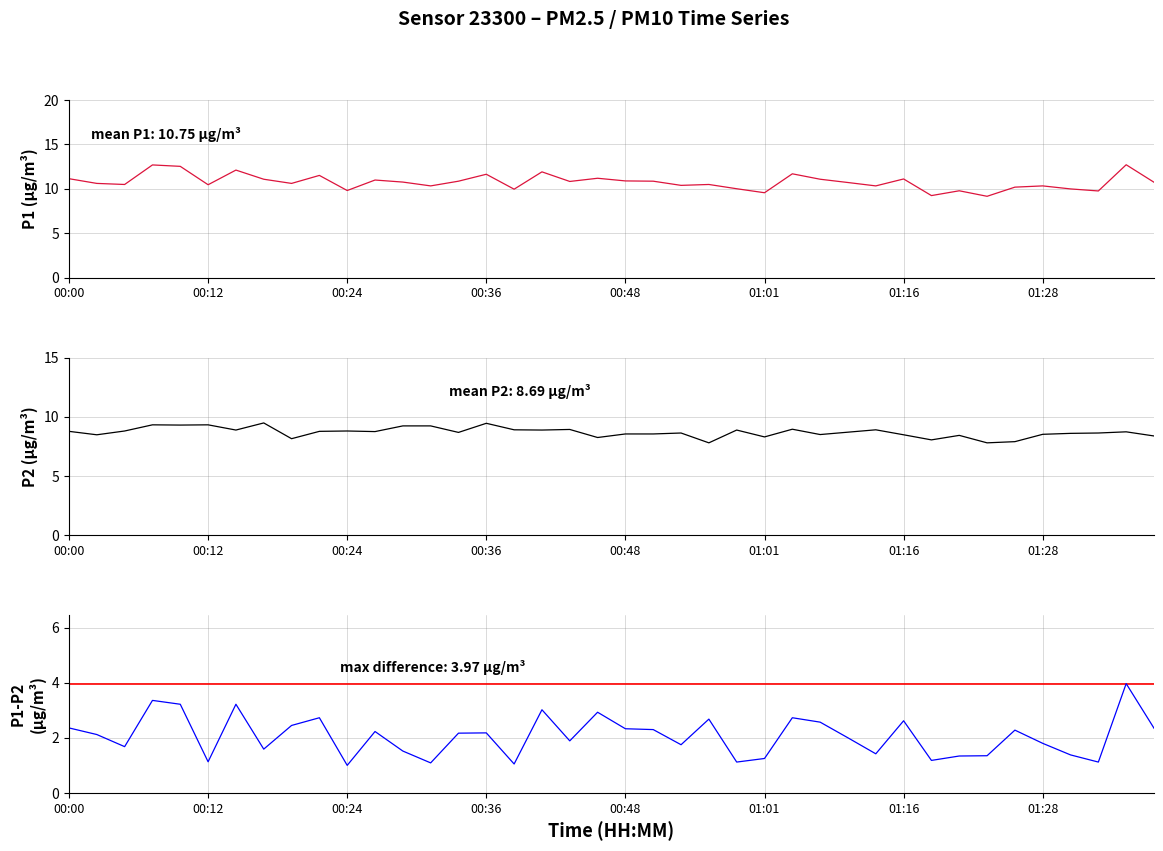

Which category has the lowest value across all series?

00:24